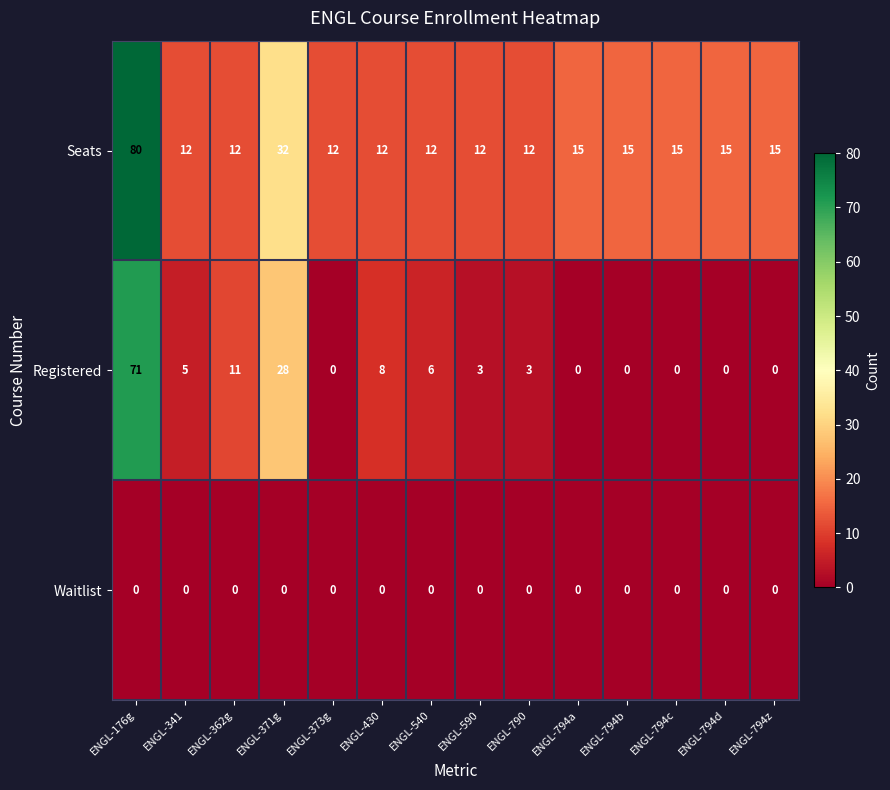

What is the sum of the Seats values at ENGL-794c and ENGL-794d?

30